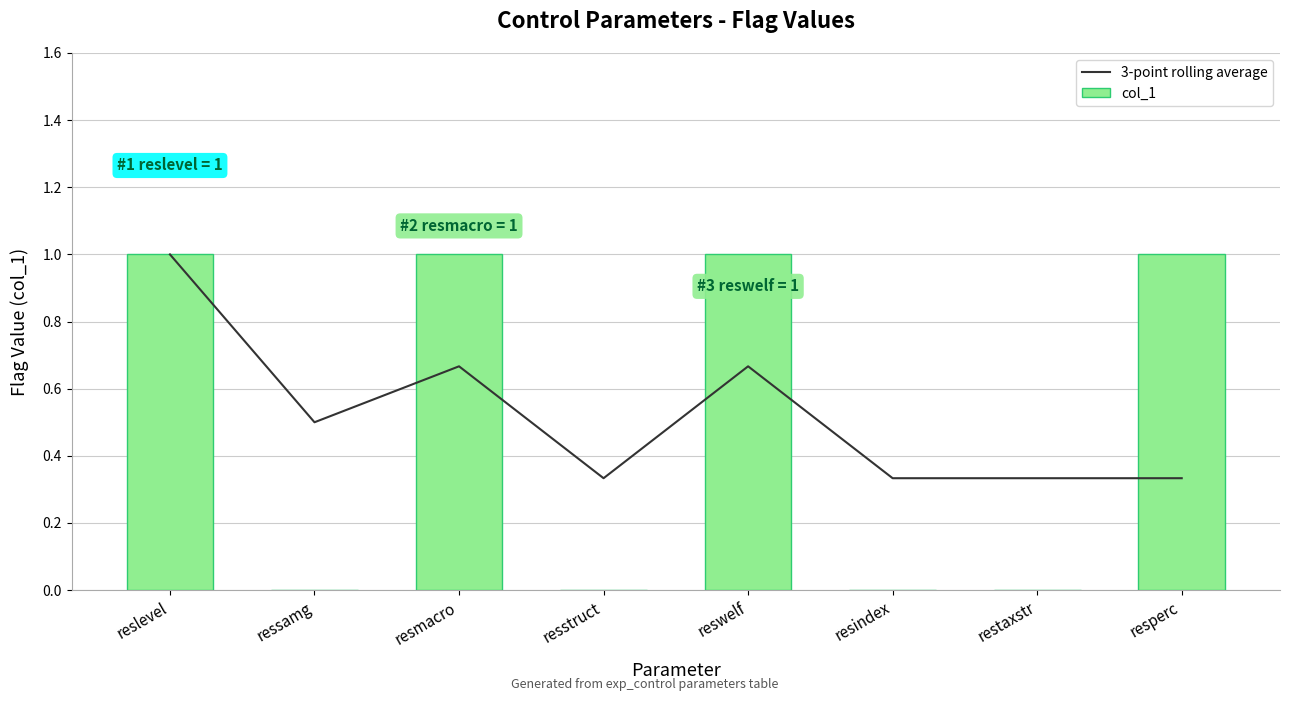

Which series has the widest spread of values?

col_1